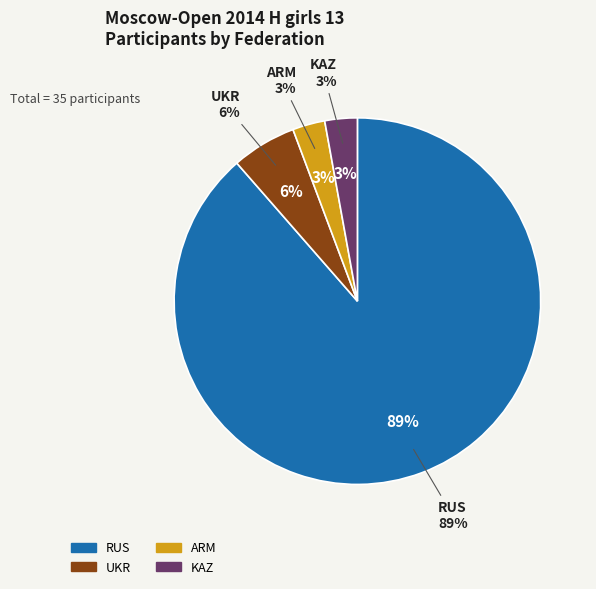

To the nearest percent, what percentage of the pie is ARM?

3%